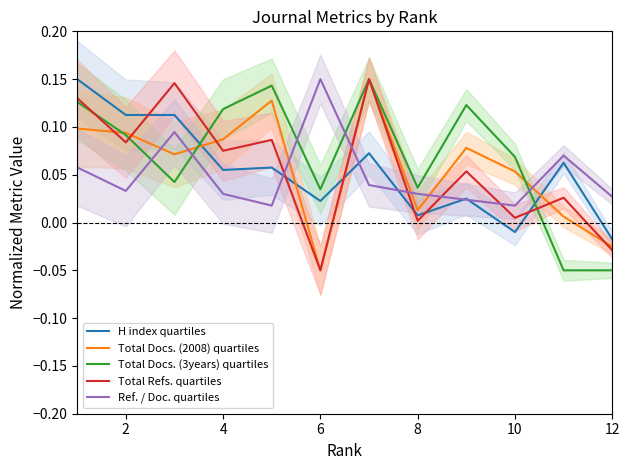

Which series ends up on top after the final intersection of Ref. / Doc. quartiles and Total Refs. quartiles?

Ref. / Doc. quartiles